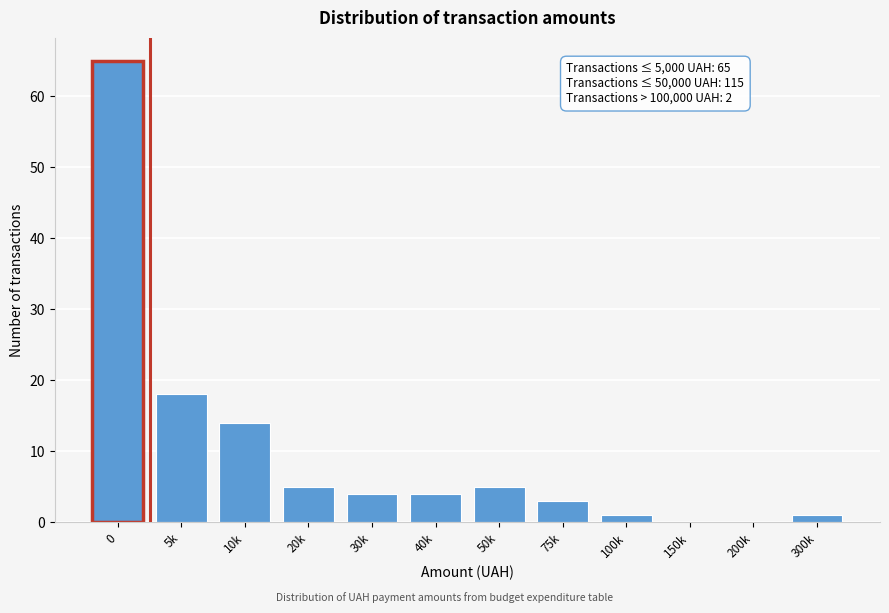

Reading left to right, list all the values displayed in this chart.

0=65	5k=18	10k=14	20k=5	30k=4	40k=4	50k=5	75k=3	100k=1	150k=0	200k=0	300k=1